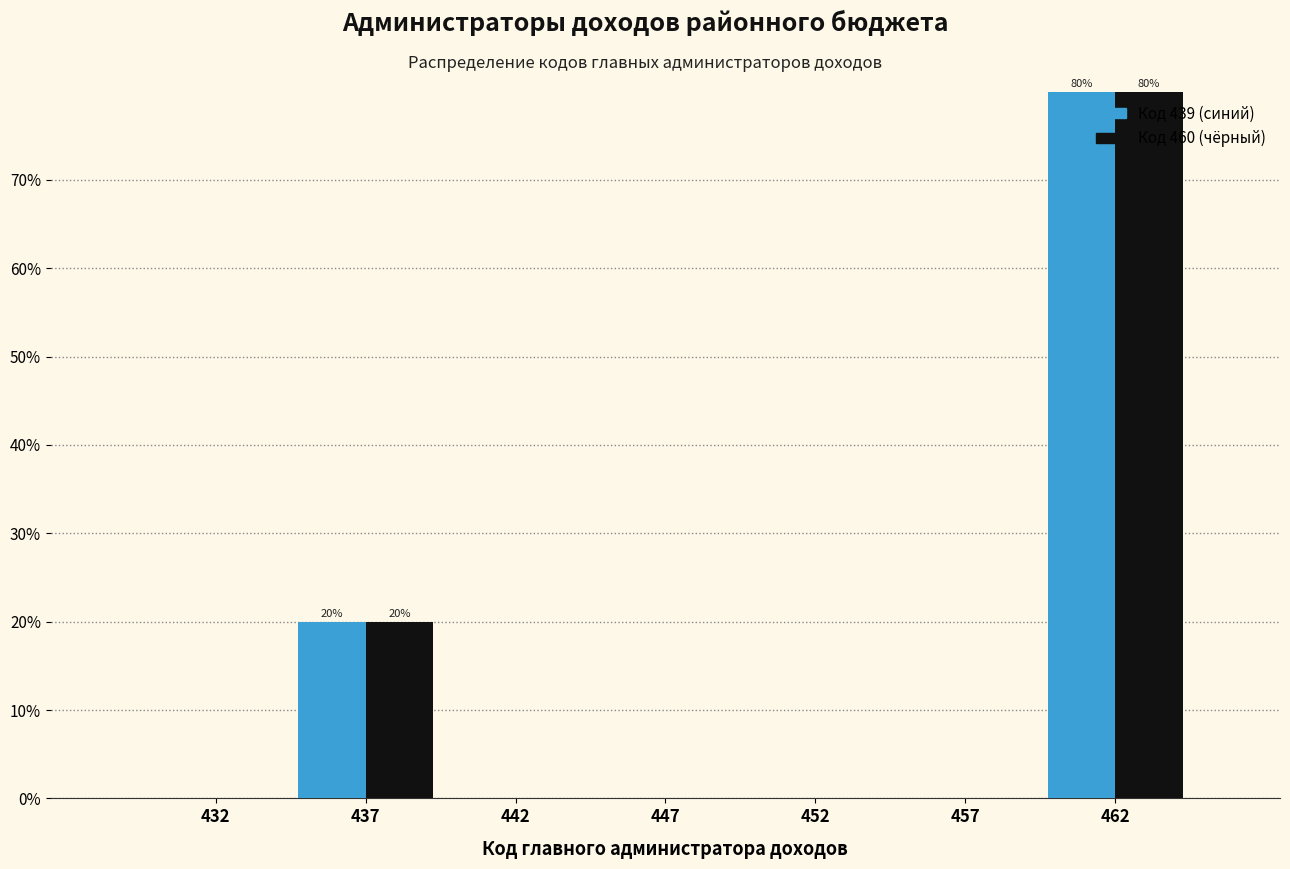

What is the total value across all series at 462?

160